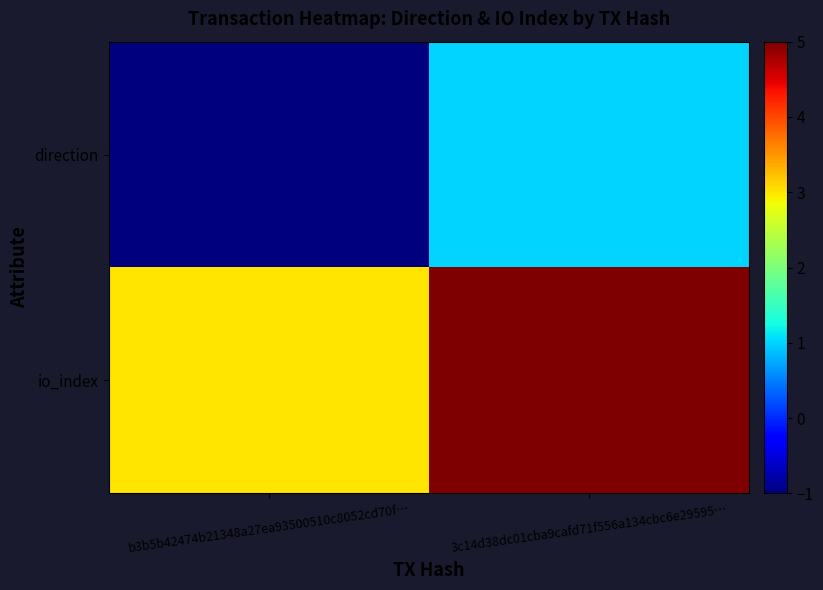

At which category is the sum across all series the highest?

3c14d38dc01cba9cafd71f556a134cbc6e29595…